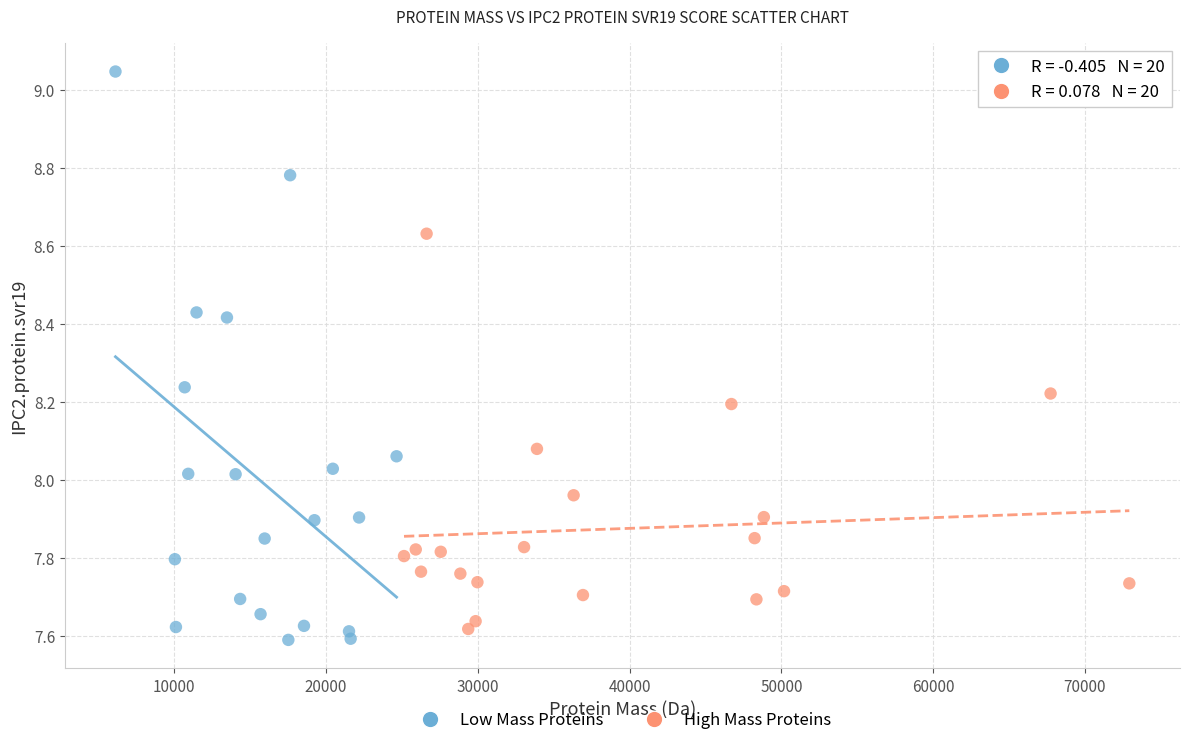

Which series has the widest spread of Y values?

Low Mass Proteins